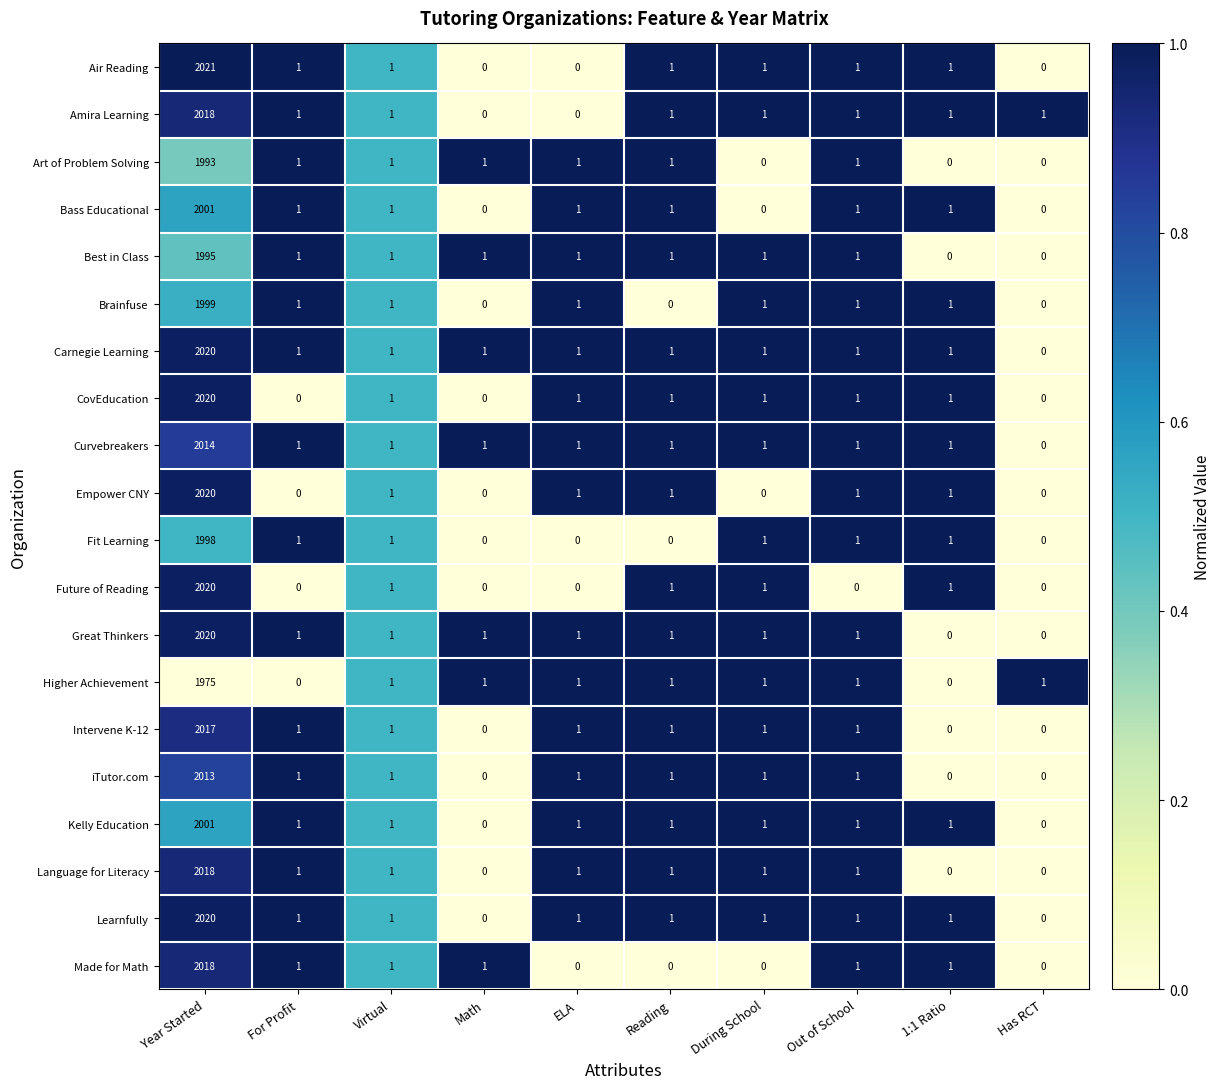

What is the total value across all series at For Profit?

16